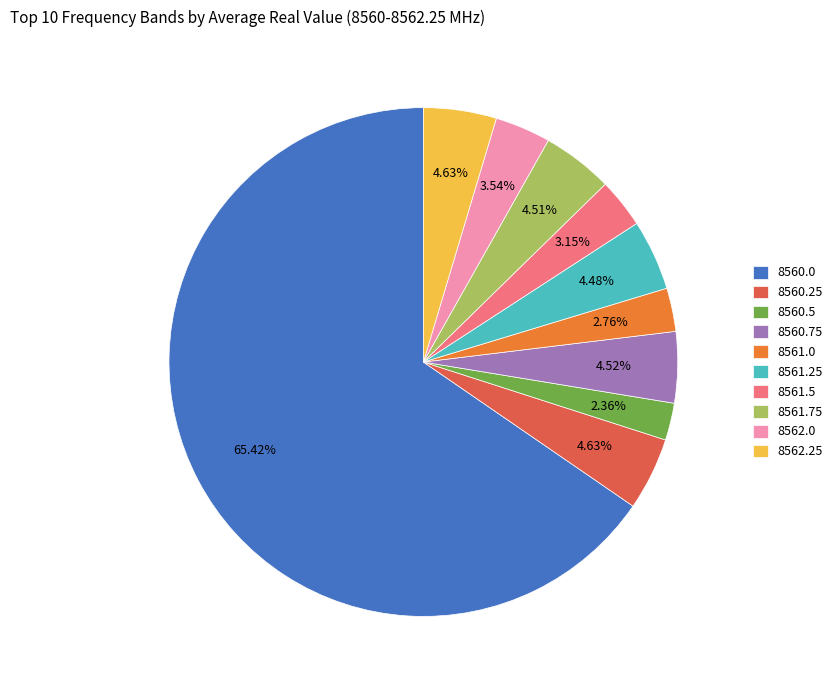

Is 8561.5 the majority of the pie?

No